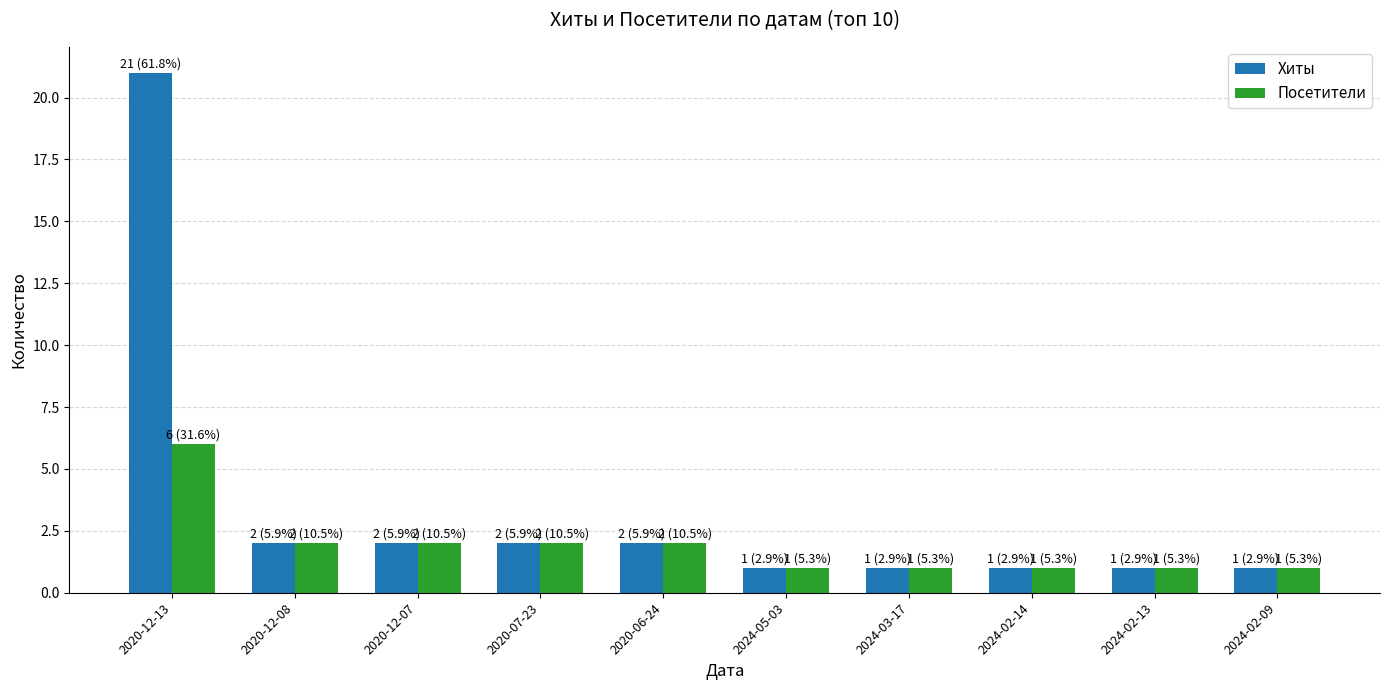

What is the label of the 8th bar from the left?

2024-02-14